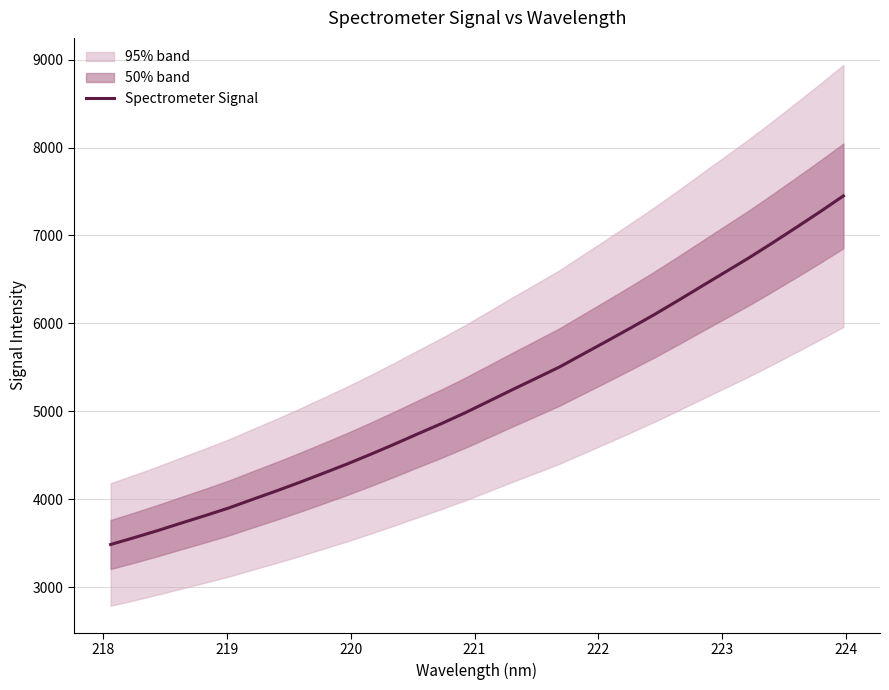

How many series are shown in this chart?

1